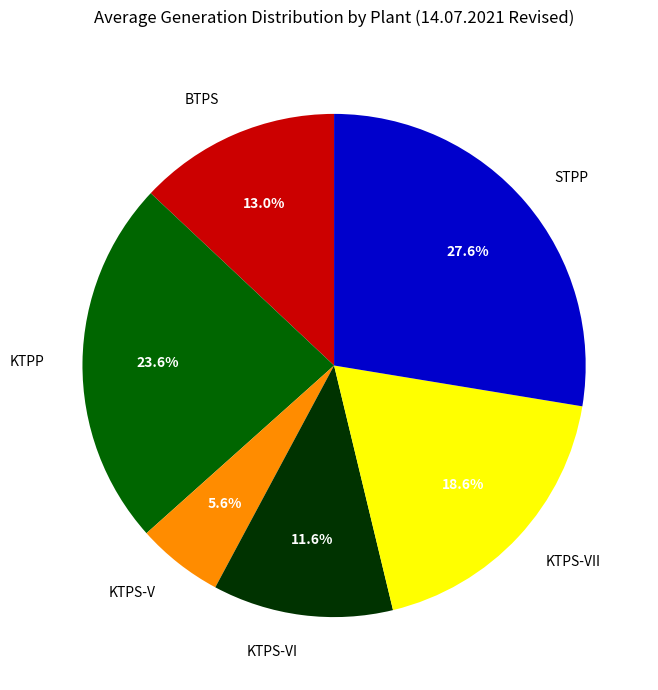

Is there any slice that represents more than half of the pie?

No